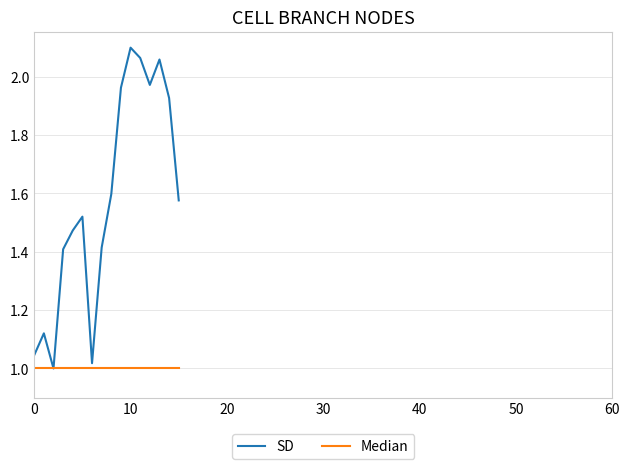

Rank the series by their average value, from lowest to highest.

Median, SD